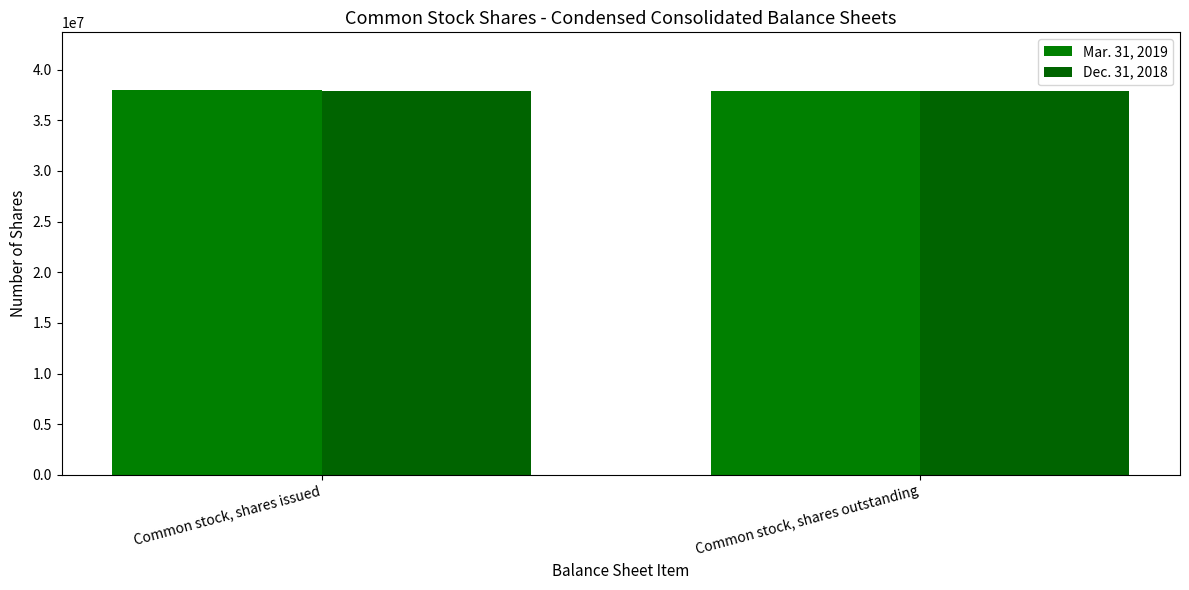

What are all the series names shown in the legend?

Mar. 31, 2019, Dec. 31, 2018